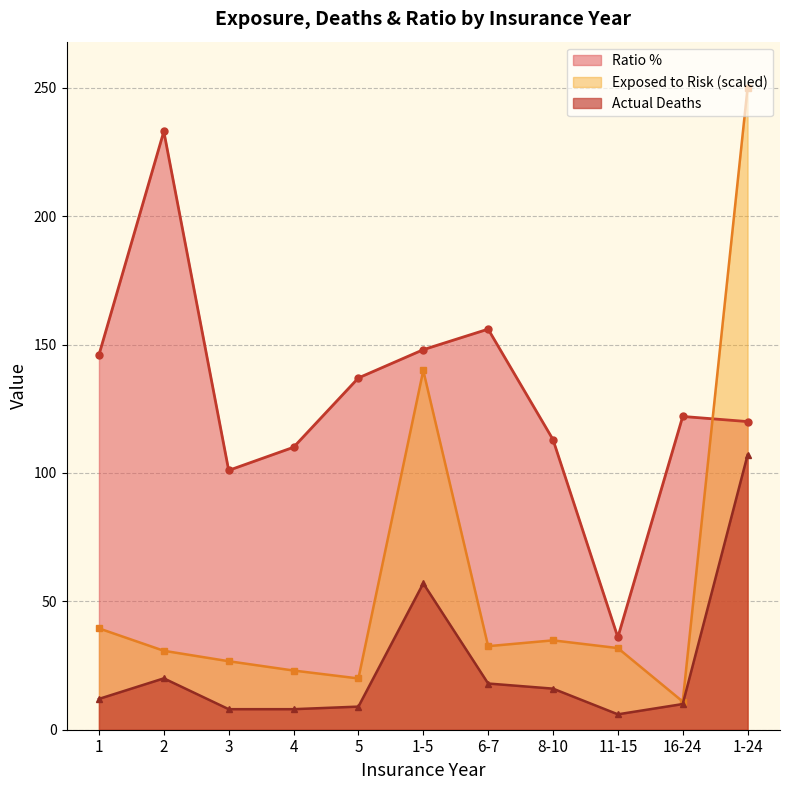

What are all the series names shown in the legend?

Ratio %, Exposed to Risk (scaled), Actual Deaths